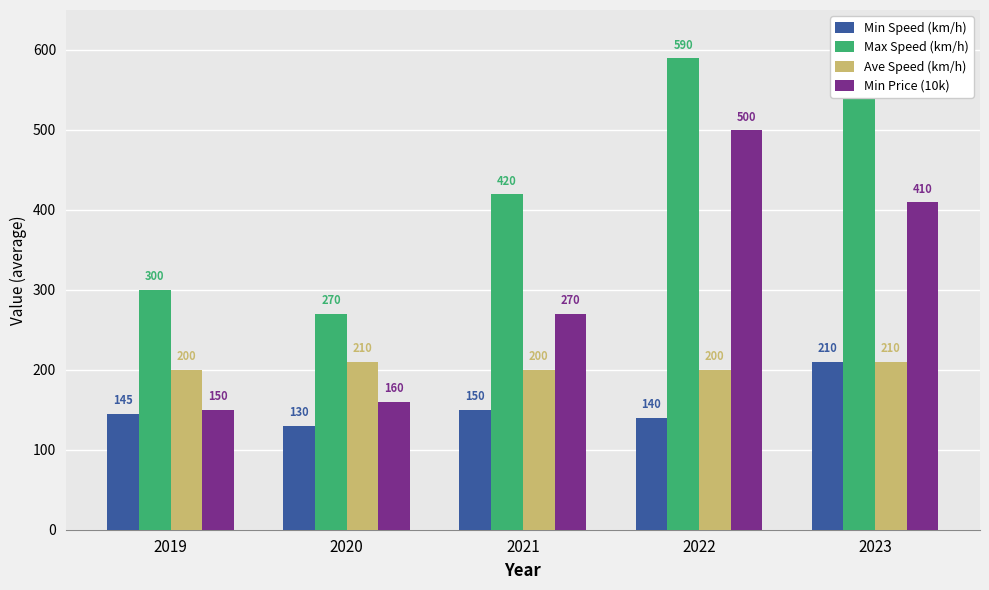

What is the value of the Min Price (10k) bar at the 2nd from the left?

160